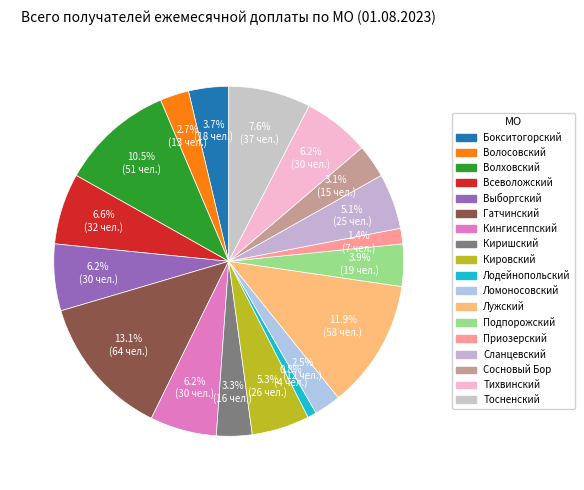

To the nearest percent, what is the combined percentage of Ломоносовский and Всеволожский?

9%